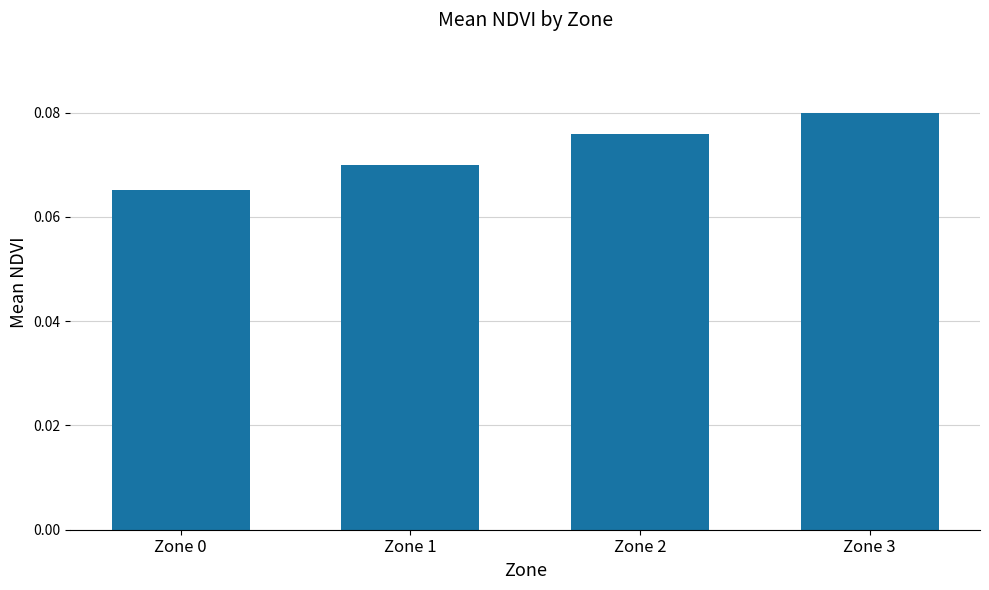

Between Zone 1 and Zone 0, which is larger?

Zone 1